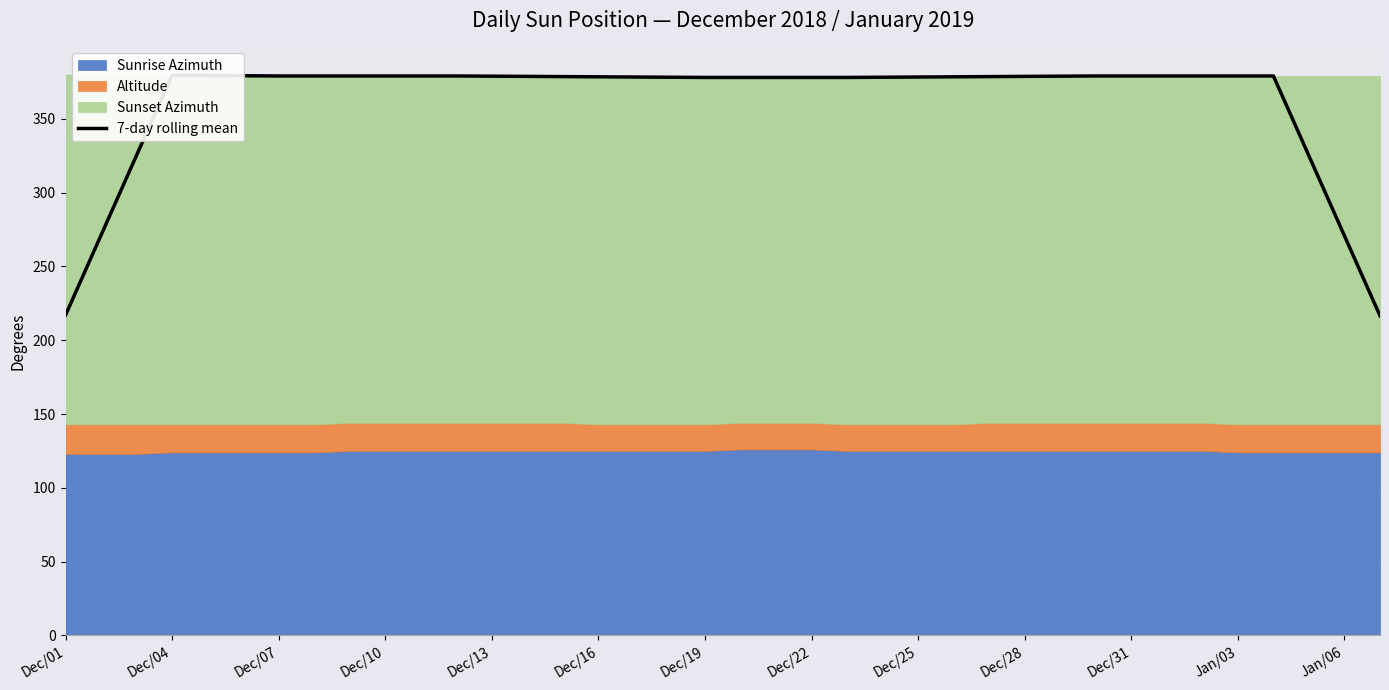

Approximately how many times larger is the value at 19 compared to Dec/01?

1.7